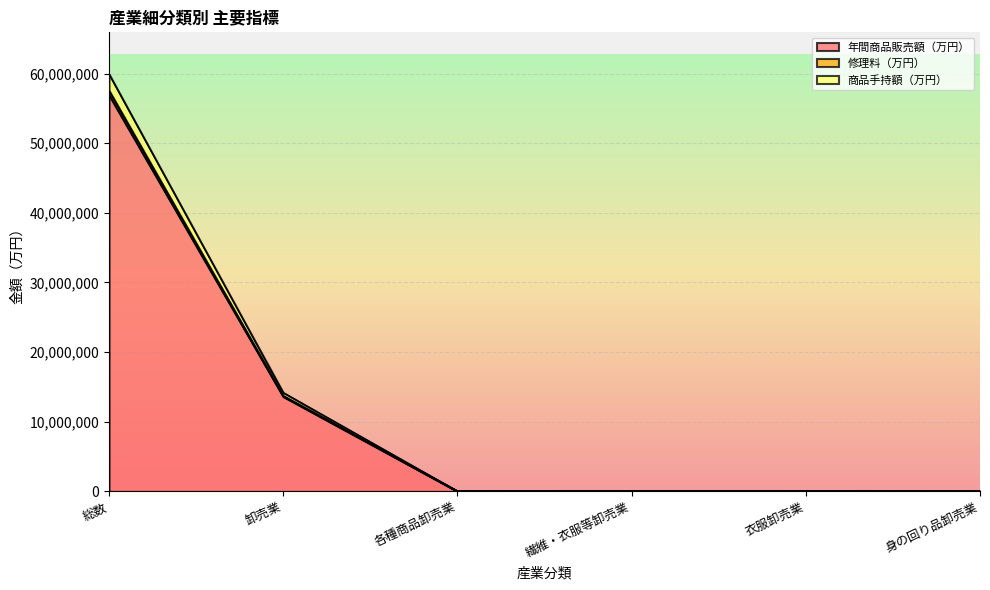

What is the greatest value displayed?

59918694